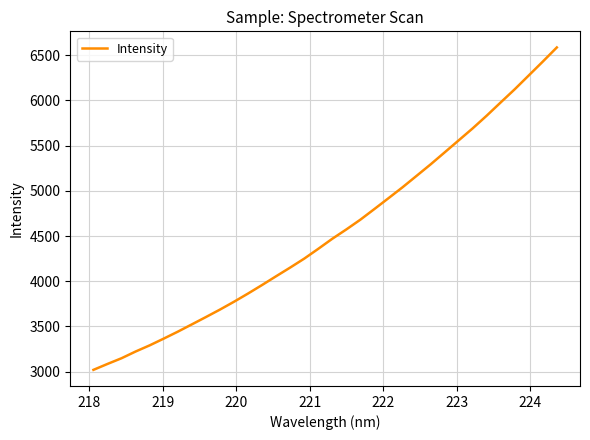

What is the maximum value shown in the chart?

6586.5